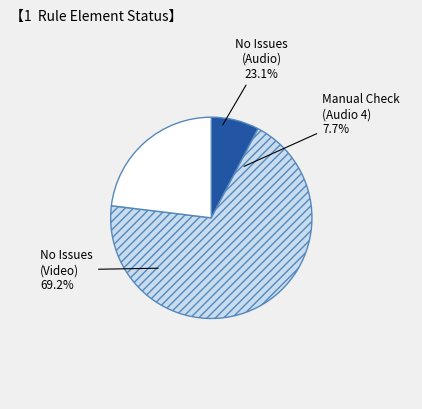

What portion of the pie excludes Video 4?

100.0%